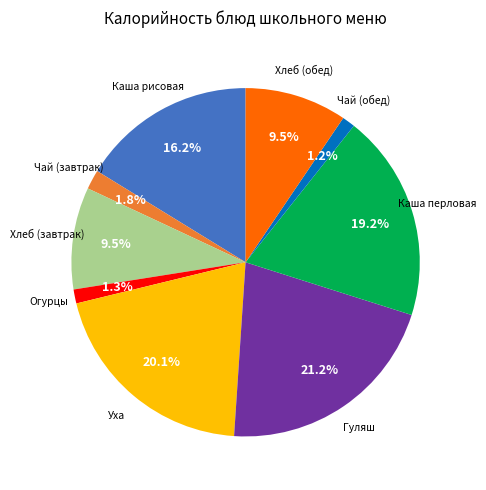

Is there any slice that represents more than half of the pie?

No